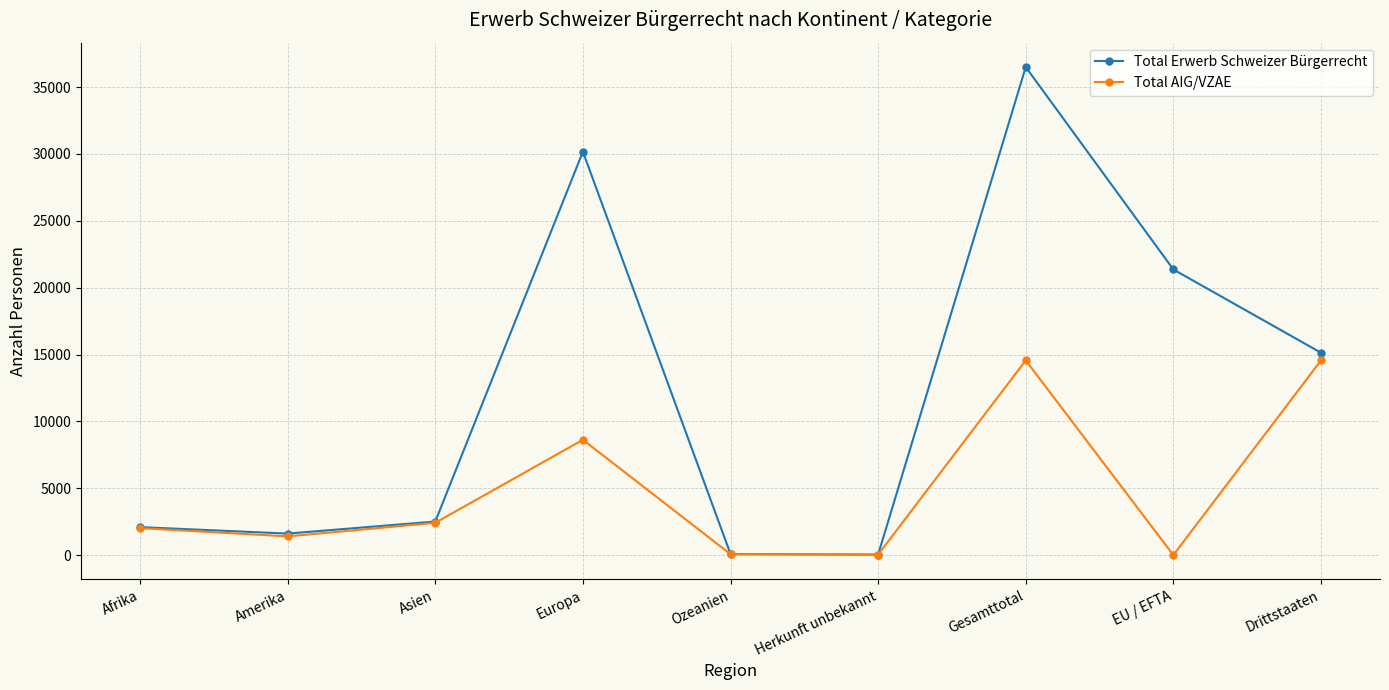

In Total Erwerb Schweizer Bürgerrecht, how many points are higher than both neighbors (excluding endpoints)?

2